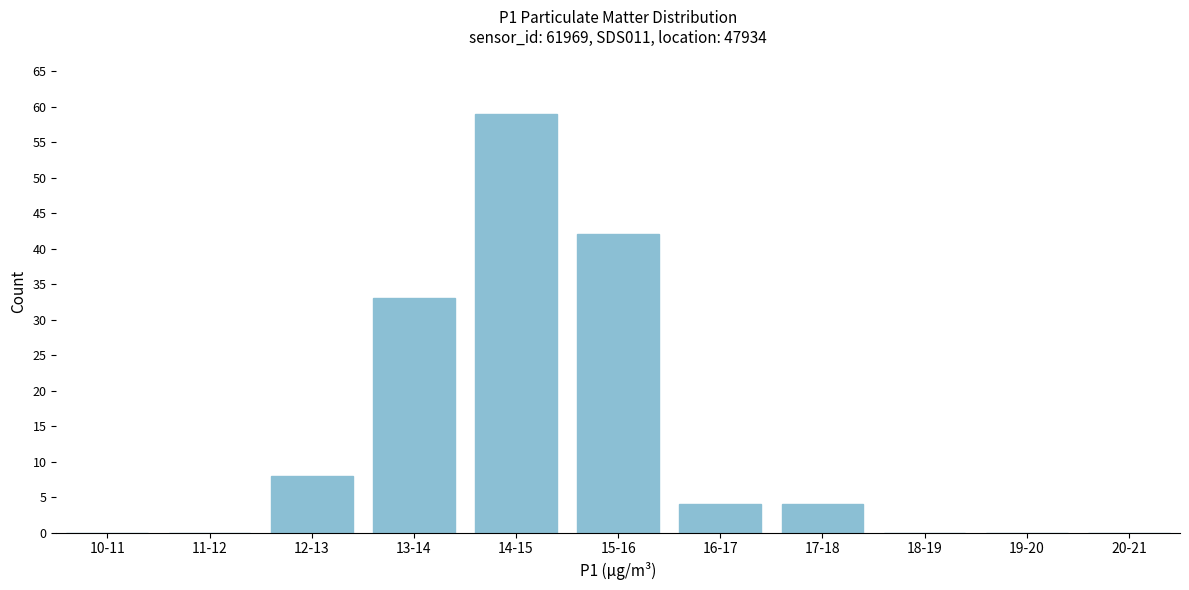

Reading left to right, list all the values displayed in this chart.

10-11=0	11-12=0	12-13=8	13-14=33	14-15=59	15-16=42	16-17=4	17-18=4	18-19=0	19-20=0	20-21=0